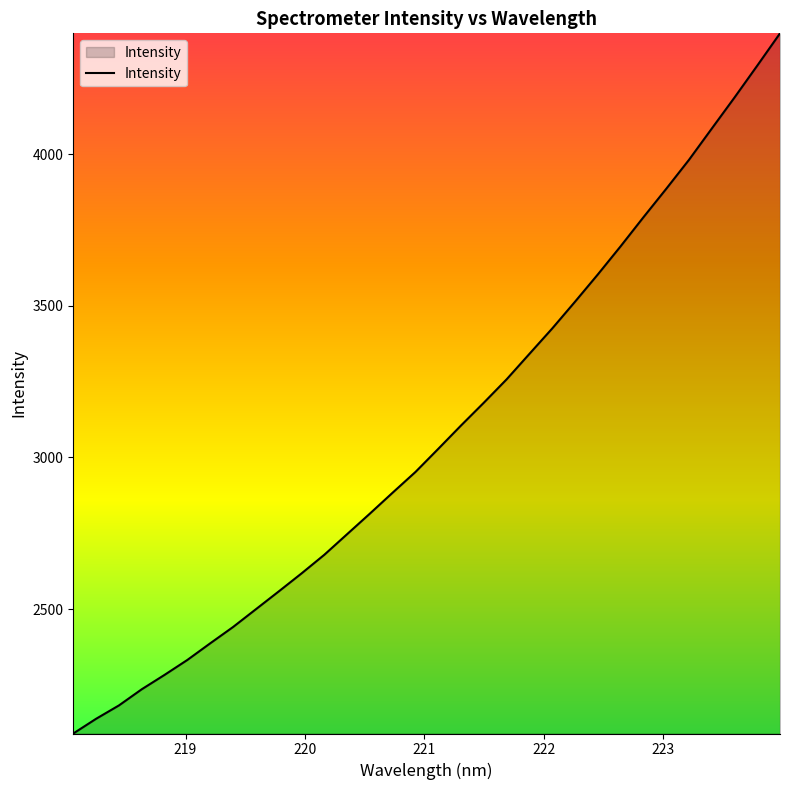

What is the greatest value displayed?

4398.8